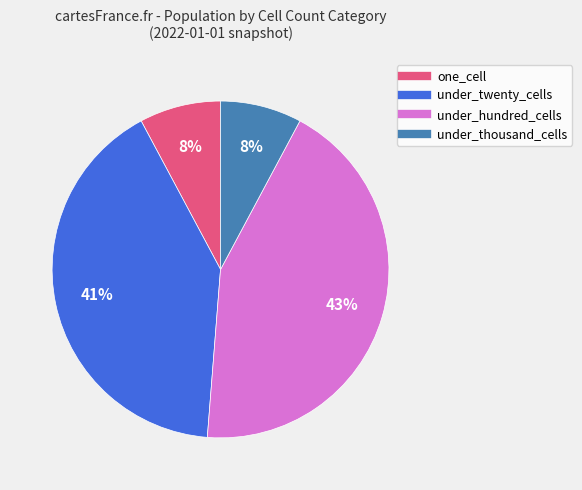

To the nearest percent, what is the average slice percentage?

25%